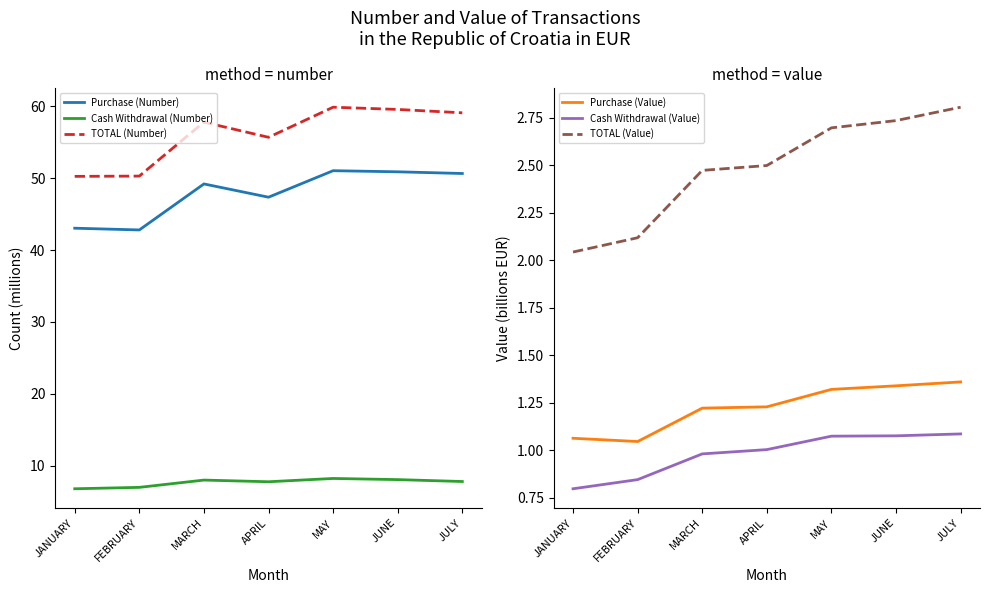

True or false: Purchase (Number) and Purchase (Value) intersect in this chart.

False